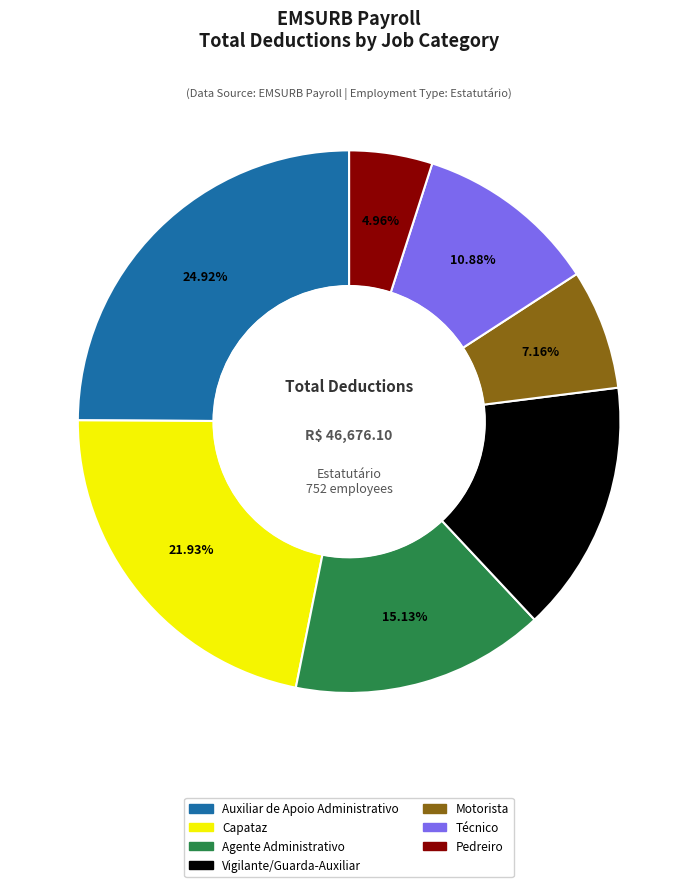

Count the number of slices in the pie.

7